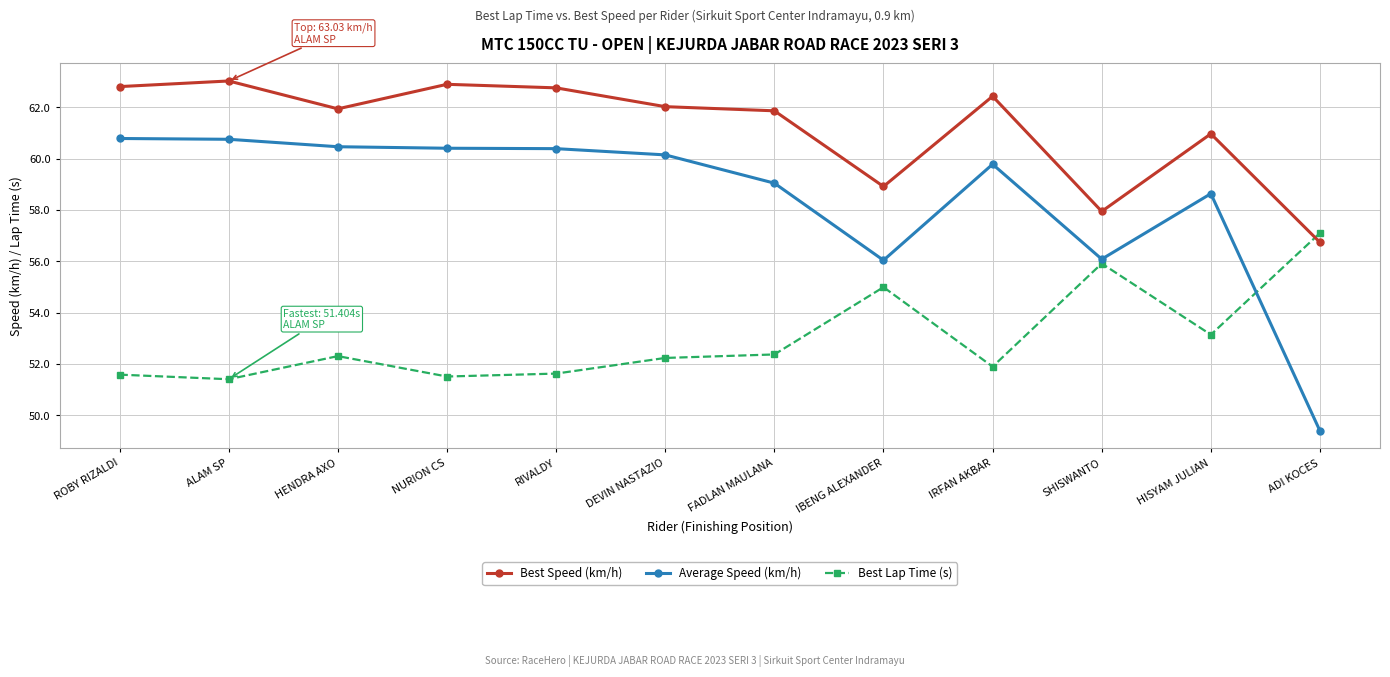

What is the maximum value for Best Lap Time (s)?

57.1